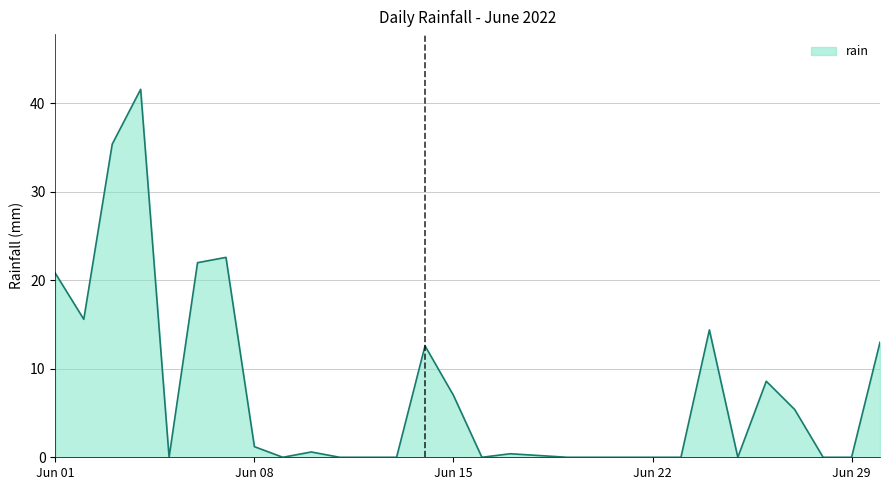

What is the greatest value displayed?

41.6